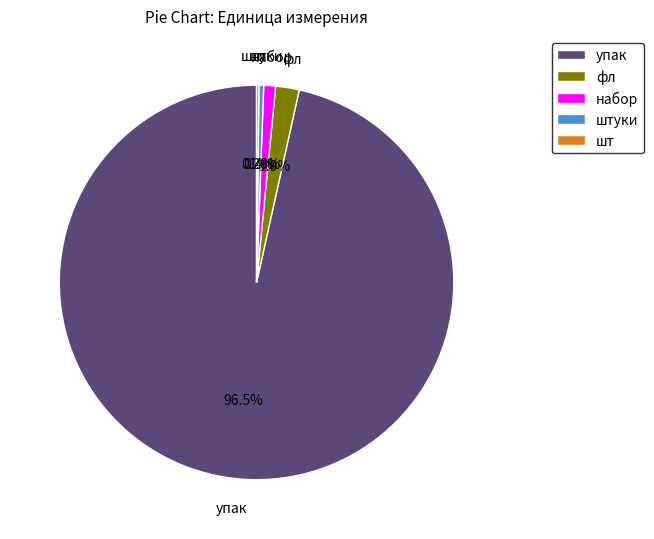

The упак slice represents 84% of the pie. True or false?

False